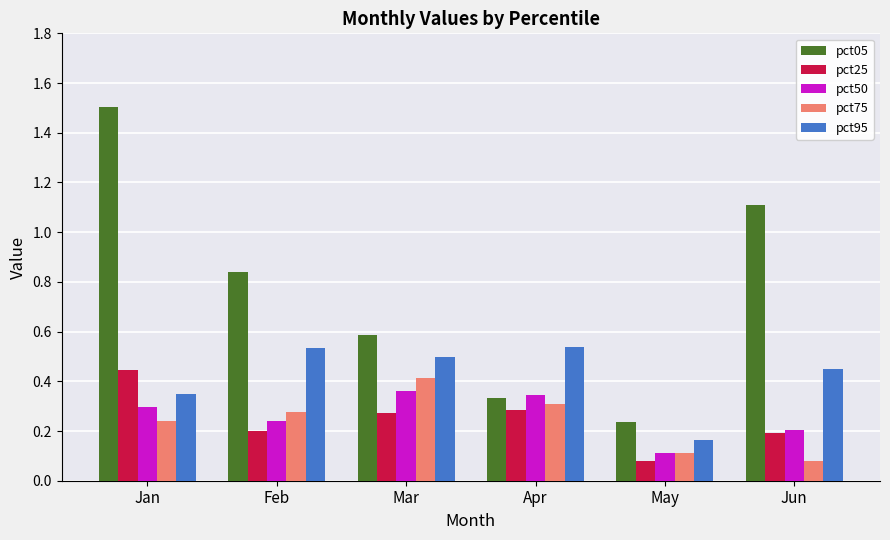

What is the spread (max minus min) of values at Feb?

0.6